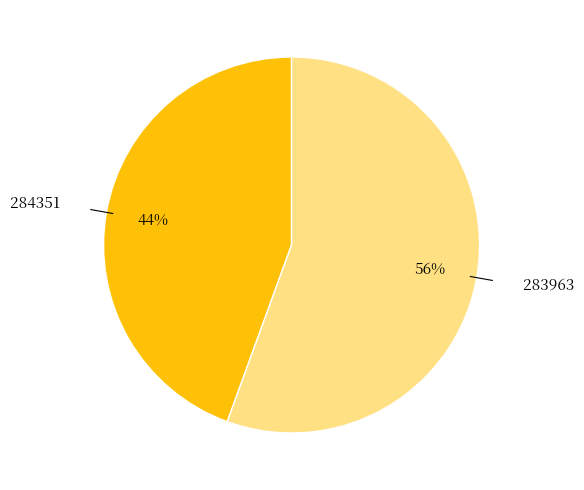

Does 284351 represent more than half of the total?

No